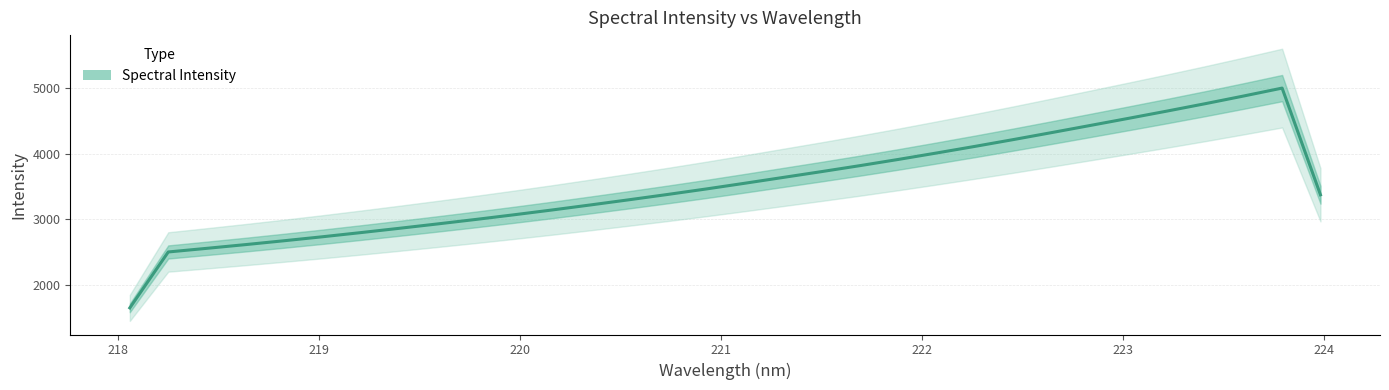

What is the sum of all values?

112788.1